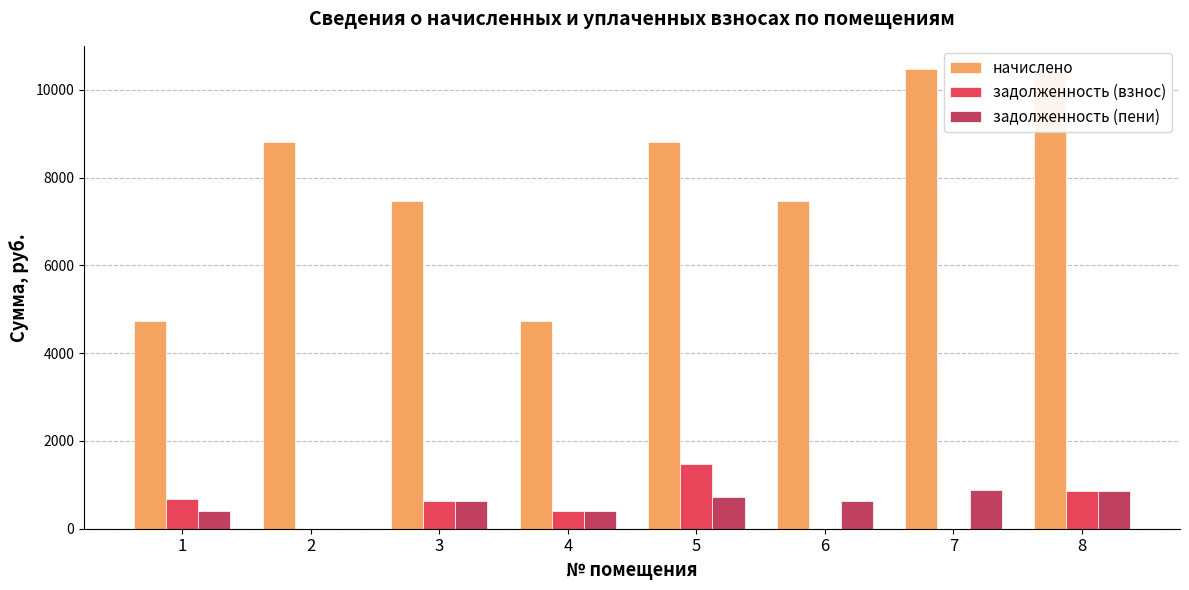

Between 5 and 6, which series saw the biggest shift?

задолженность (взнос)